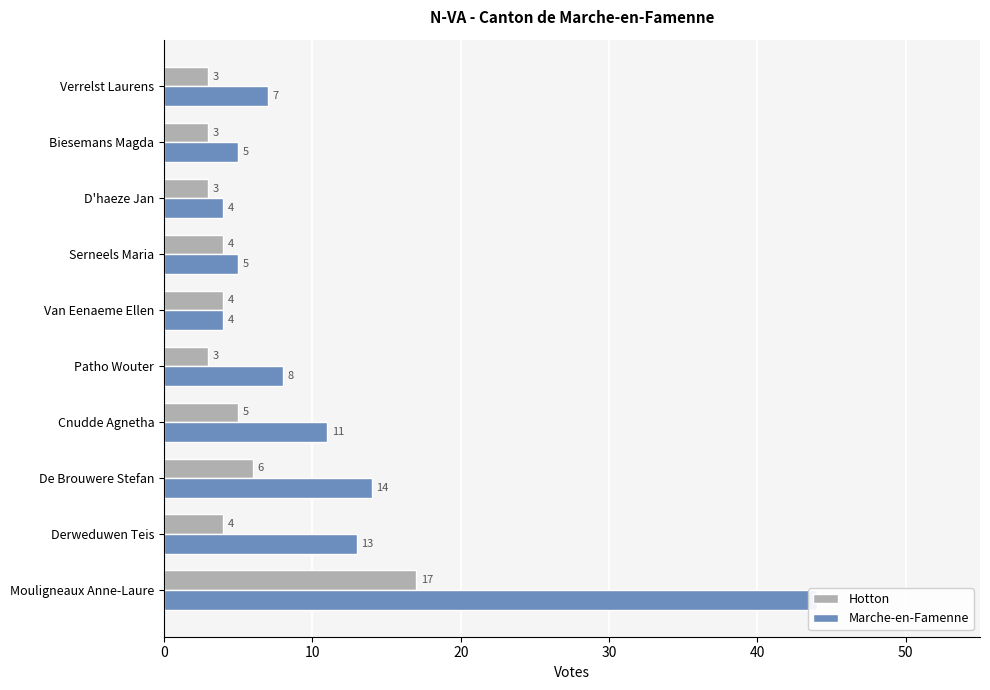

How many data points in Marche-en-Famenne are above 8?

4